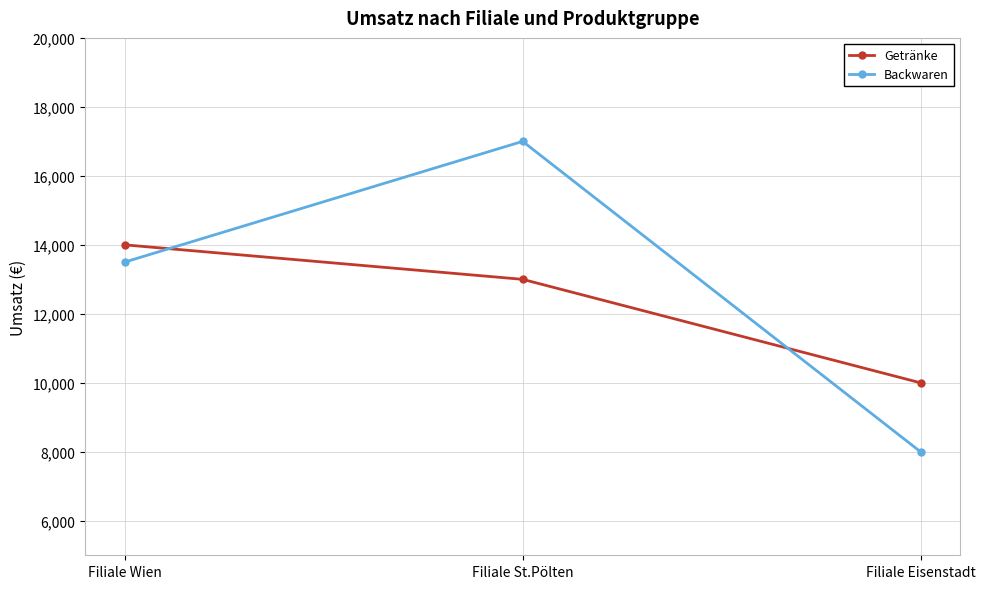

What is the sum of all Backwaren values?

38500